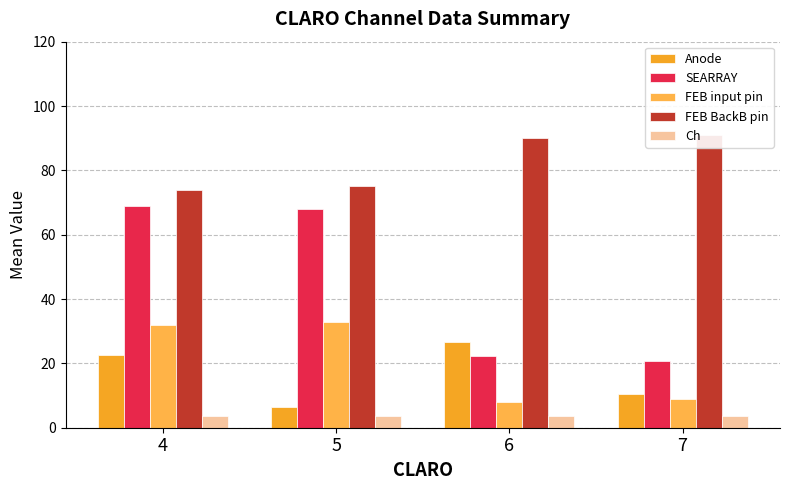

Which series has the largest range (max minus min)?

SEARRAY